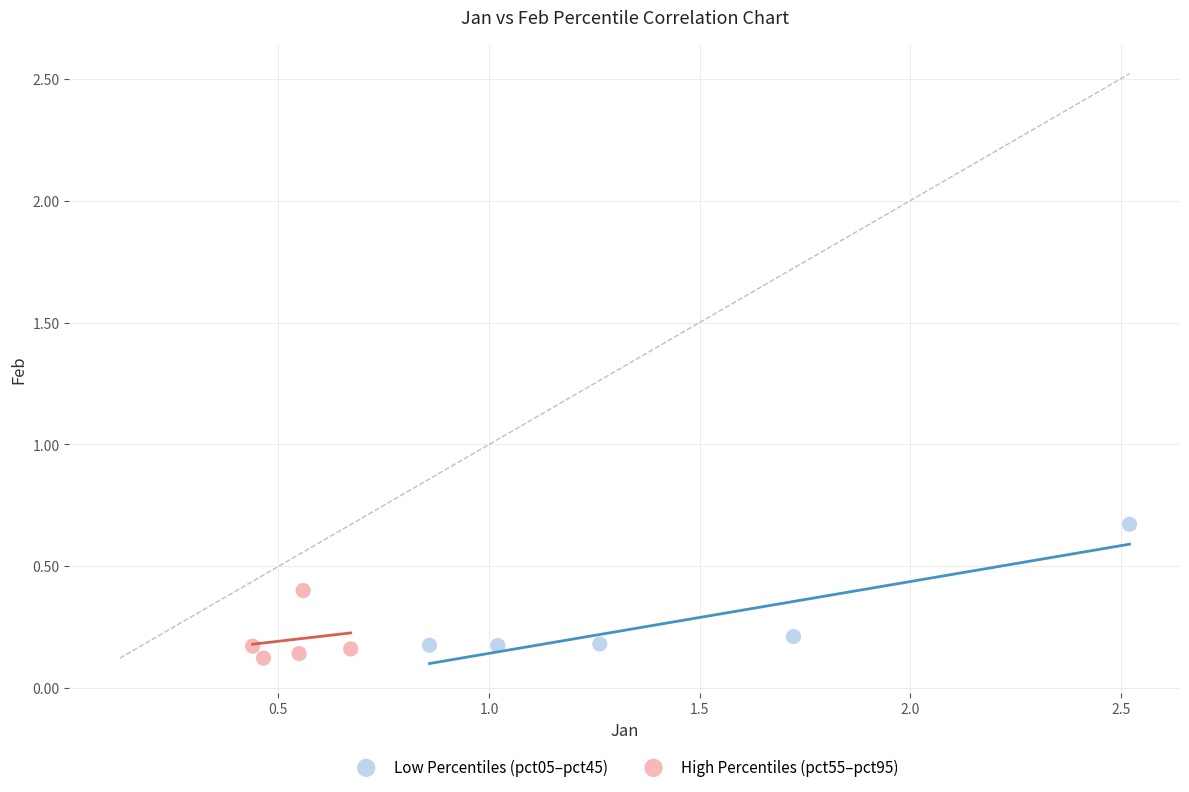

Which series reaches the maximum Y coordinate?

Low Percentiles (pct05–pct45)